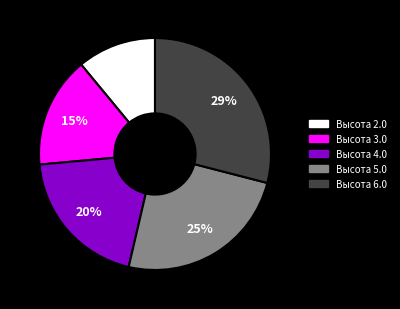

Does any single category account for the majority?

No